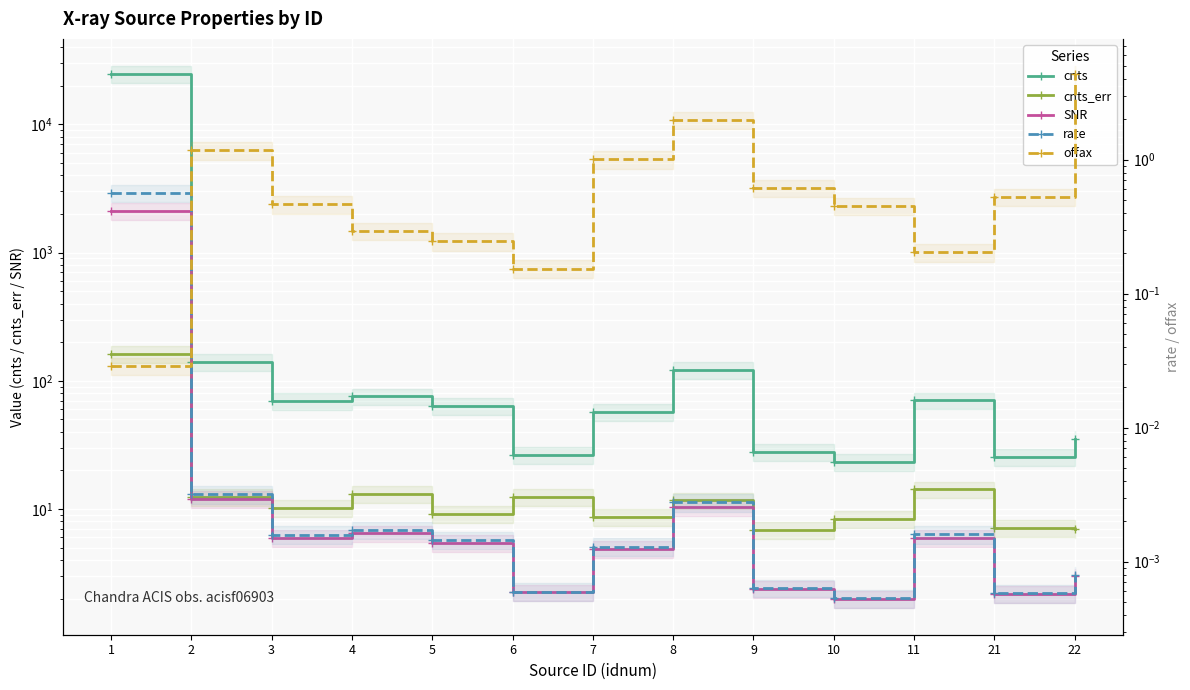

At which category does offax reach its first local valley?

6